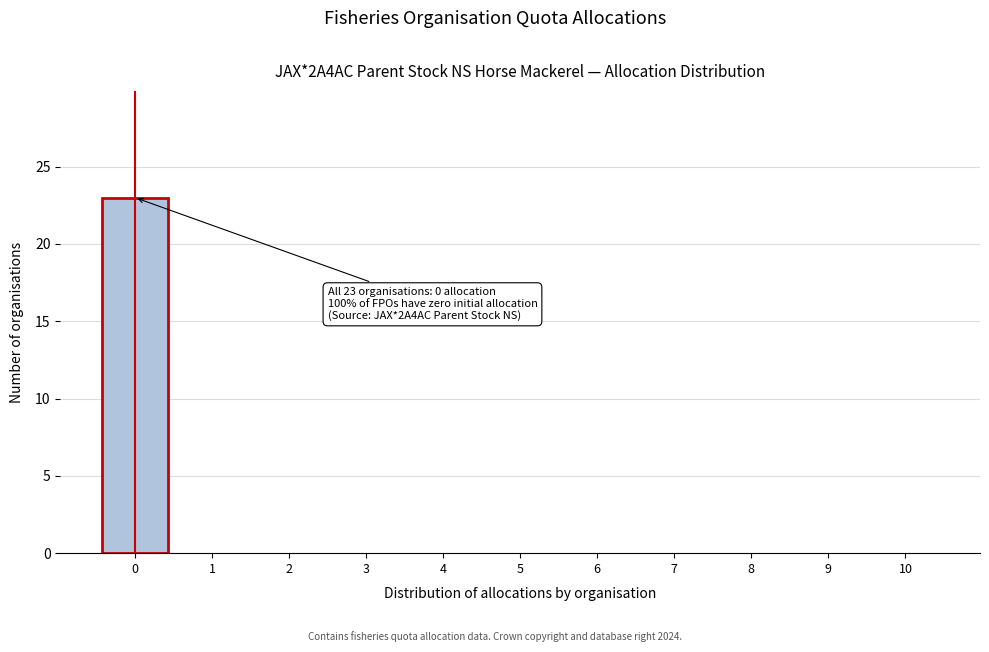

Reading left to right, what are all the values shown in this chart?

0=23	1=0	2=0	3=0	4=0	5=0	6=0	7=0	8=0	9=0	10=0